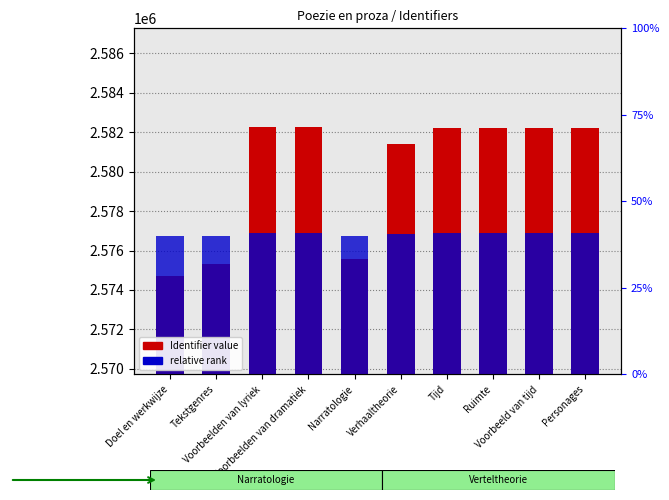

Which label corresponds to the largest value in the chart?

Voorbeelden van dramatiek